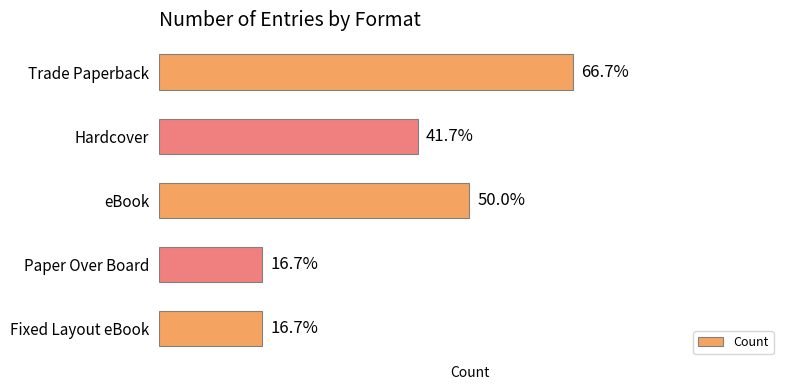

What is the maximum value shown in the chart?

8